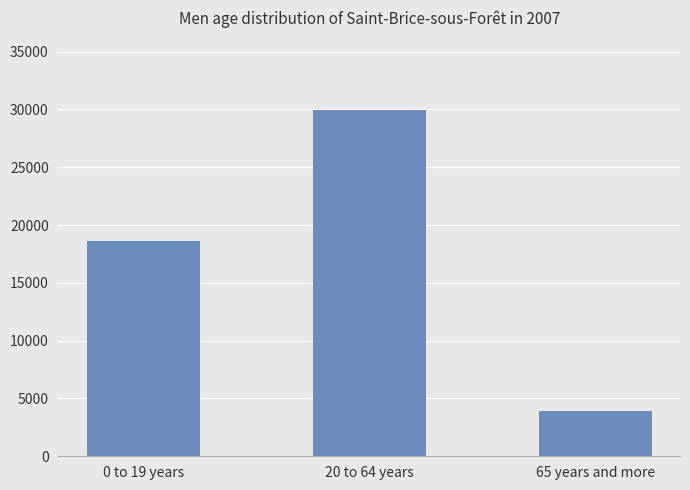

Between 65 years and more and 20 to 64 years, which is larger?

20 to 64 years